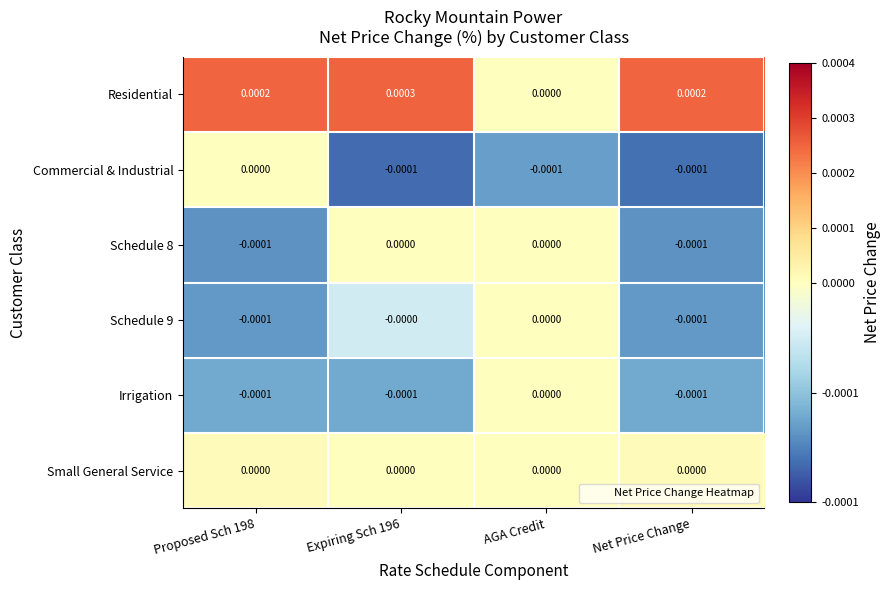

Is the value of Schedule 8 at AGA Credit greater than the value of Irrigation at Expiring Sch 196?

Yes